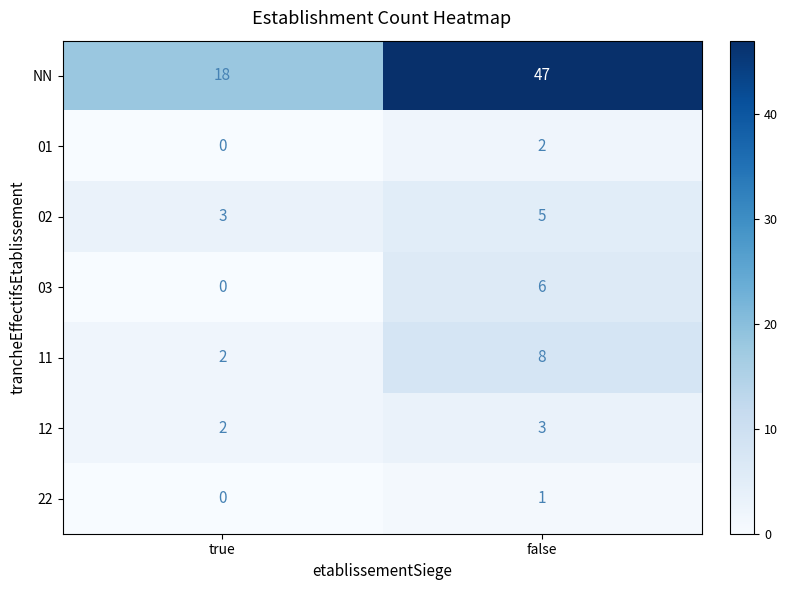

Count the number of categories in the chart.

2